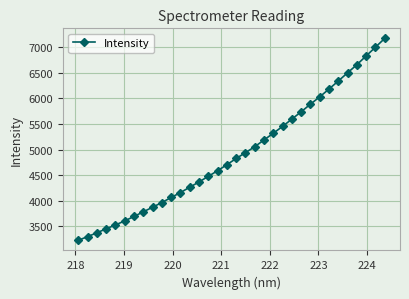

What is the average value?

4917.3